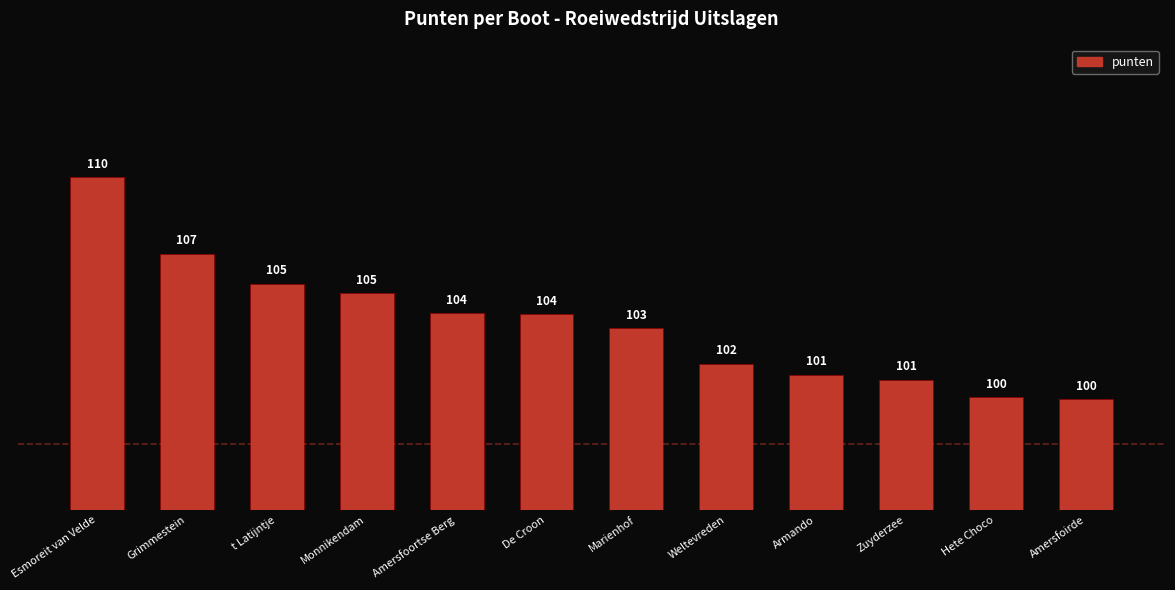

The value at Armando is 53.7. True or false?

False